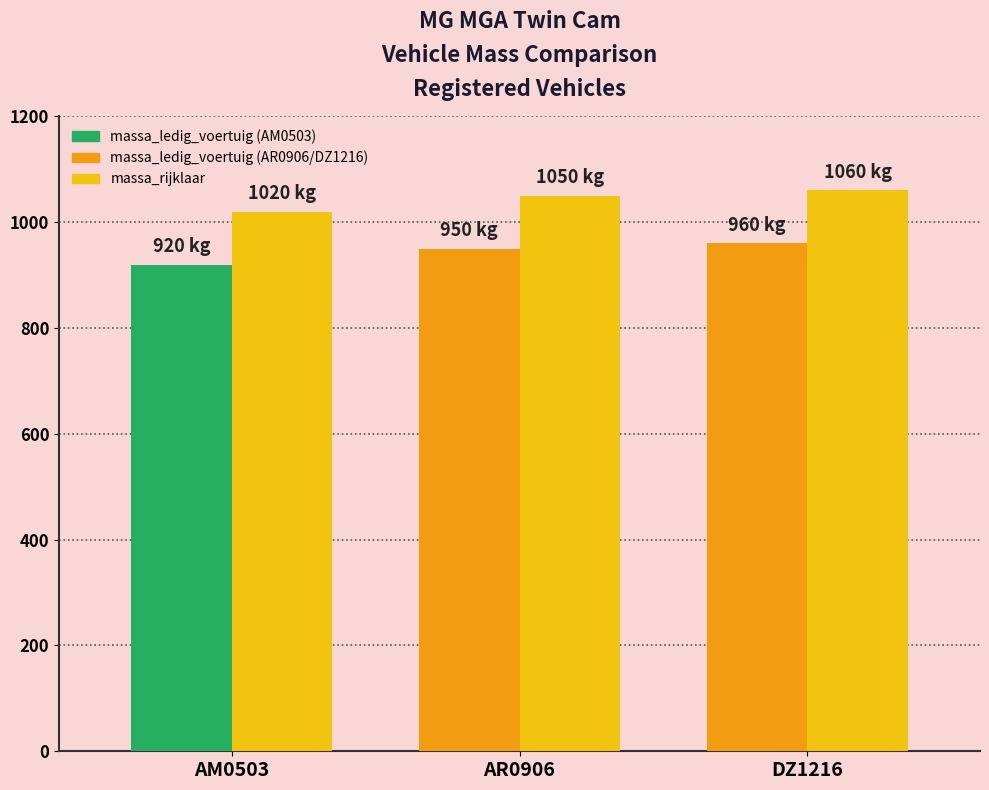

What is the minimum value shown in the chart?

920